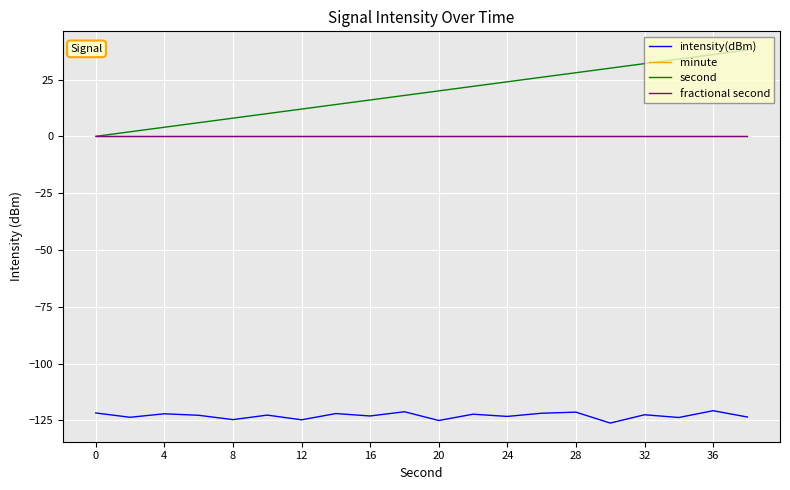

True or false: second and fractional second intersect in this chart.

False